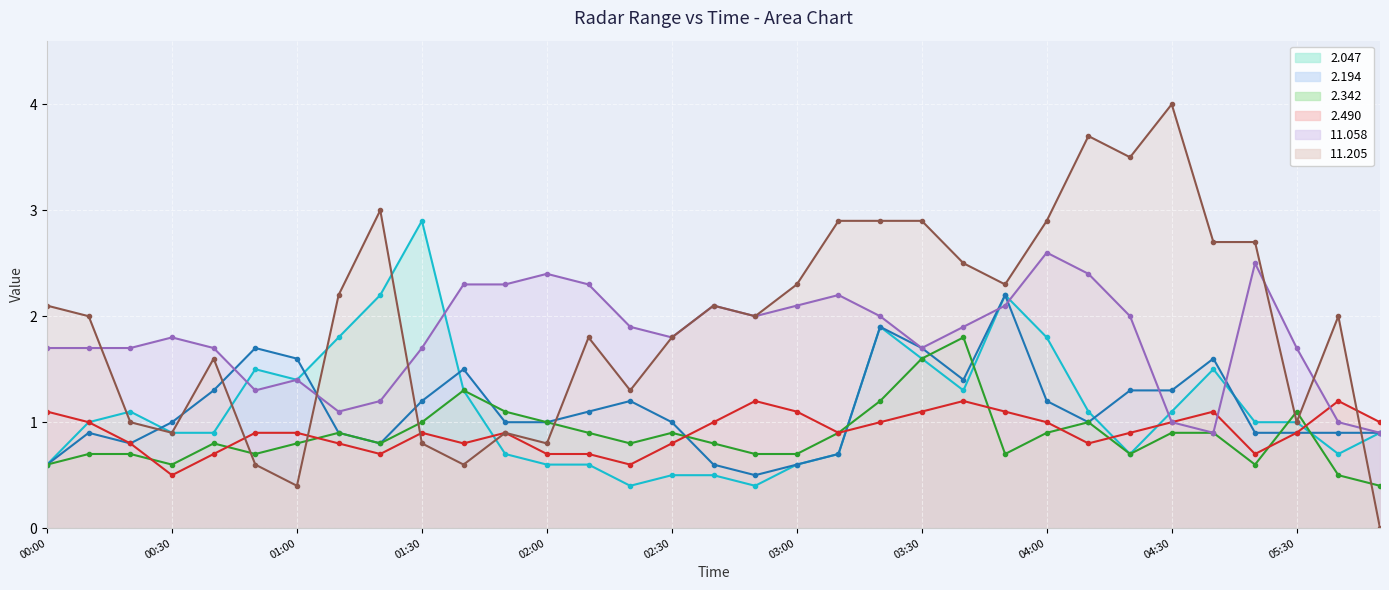

What is the difference between the highest and lowest values at 05:30?

0.8